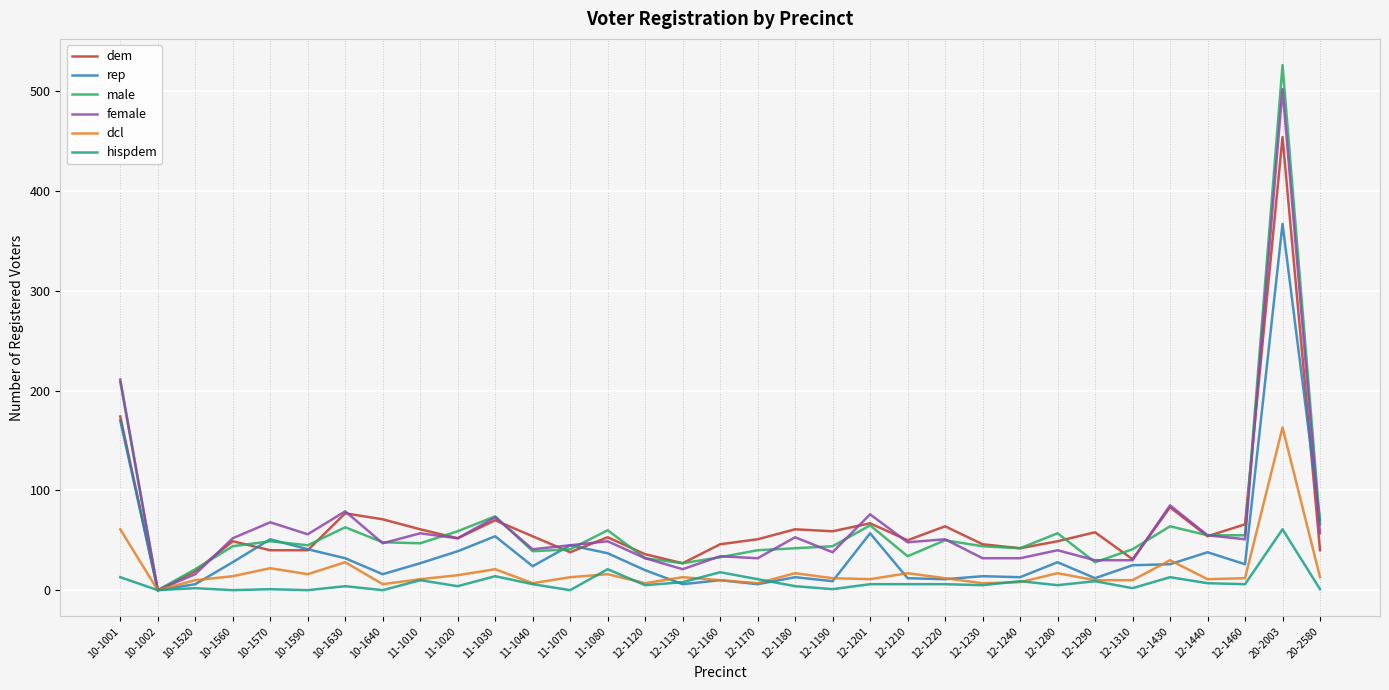

Which series changed the most between 12-1310 and 20-2003?

male